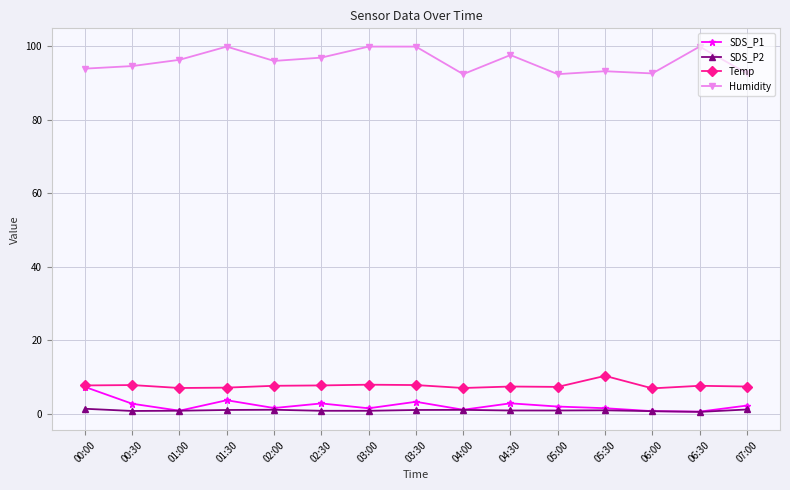

At which label does SDS_P1 first exceed 1?

00:00